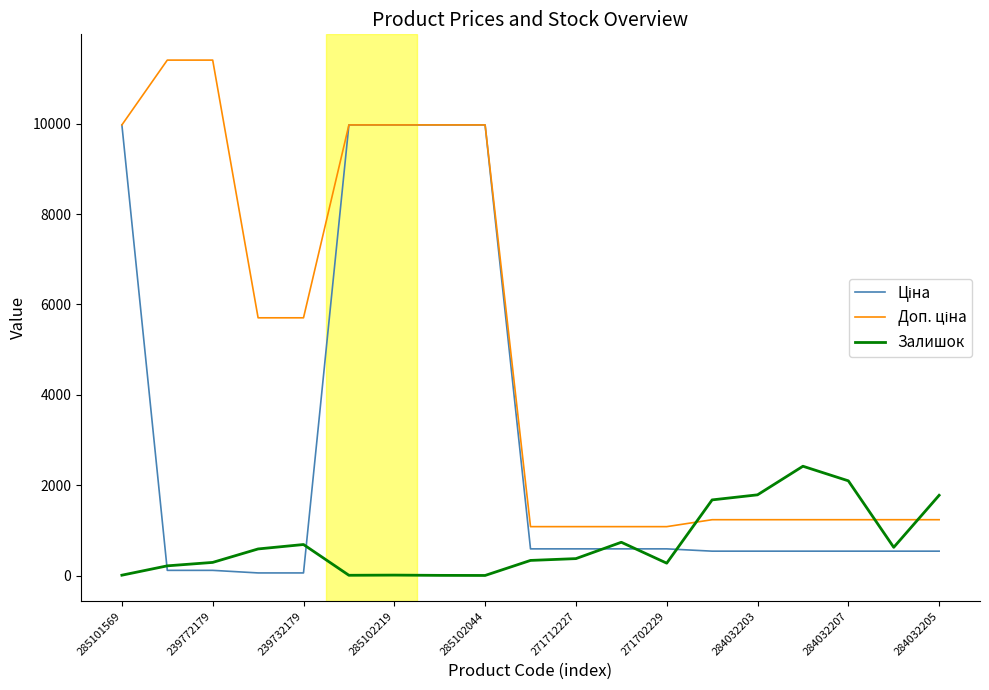

What is the maximum value for Залишок?

2419.0